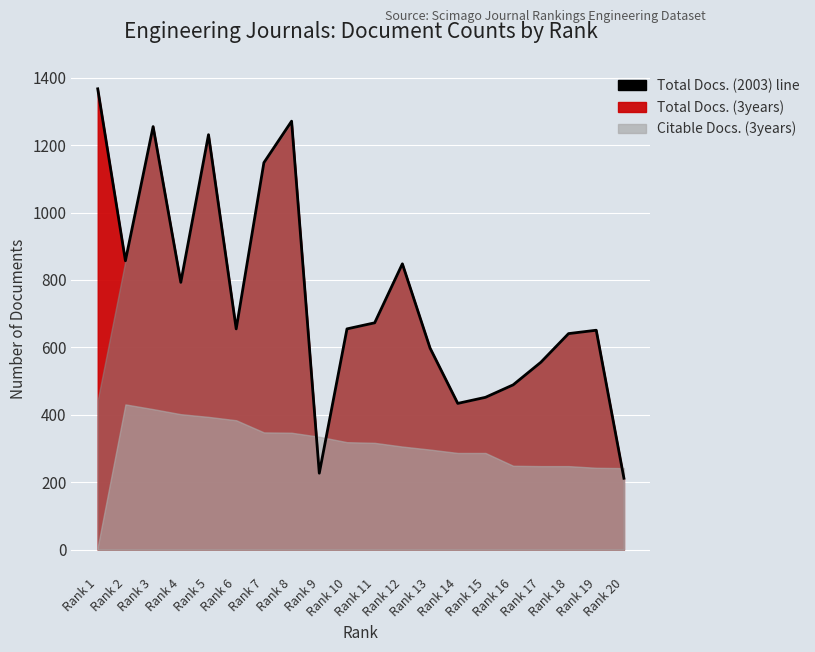

Which has a higher value, Rank 2 or Rank 9?

Rank 2